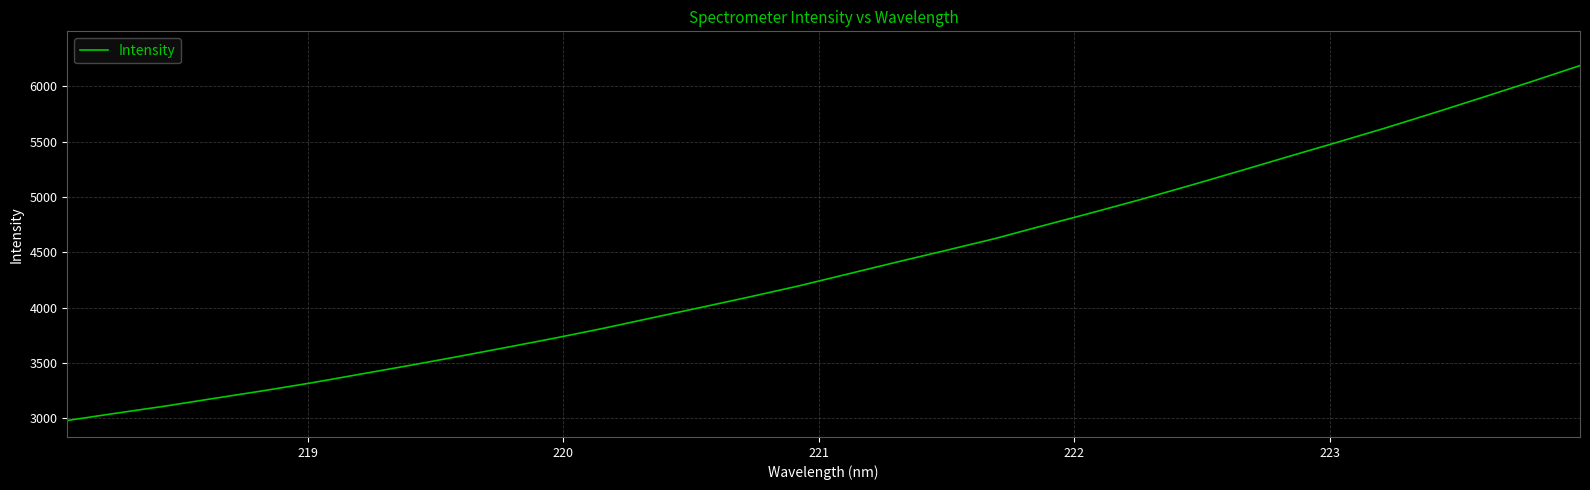

What is the minimum value shown in the chart?

2980.6